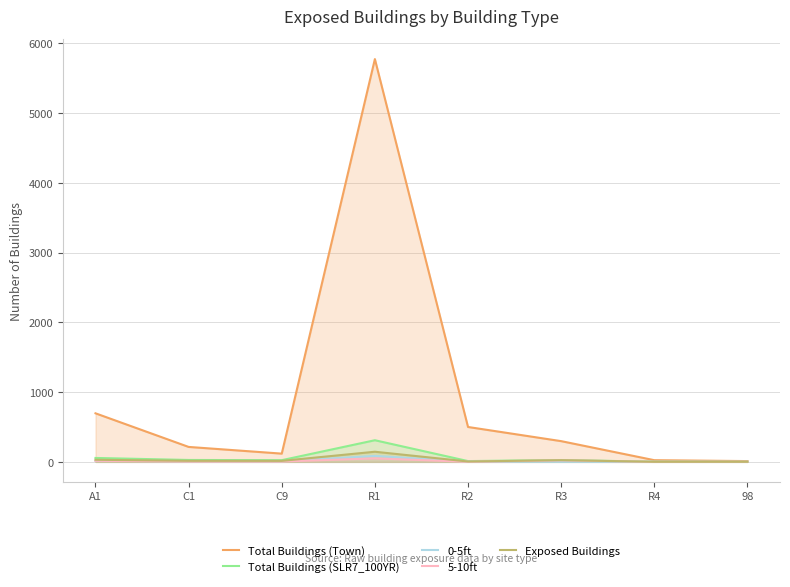

At which category does Total Buildings (Town) reach its first local peak?

R1